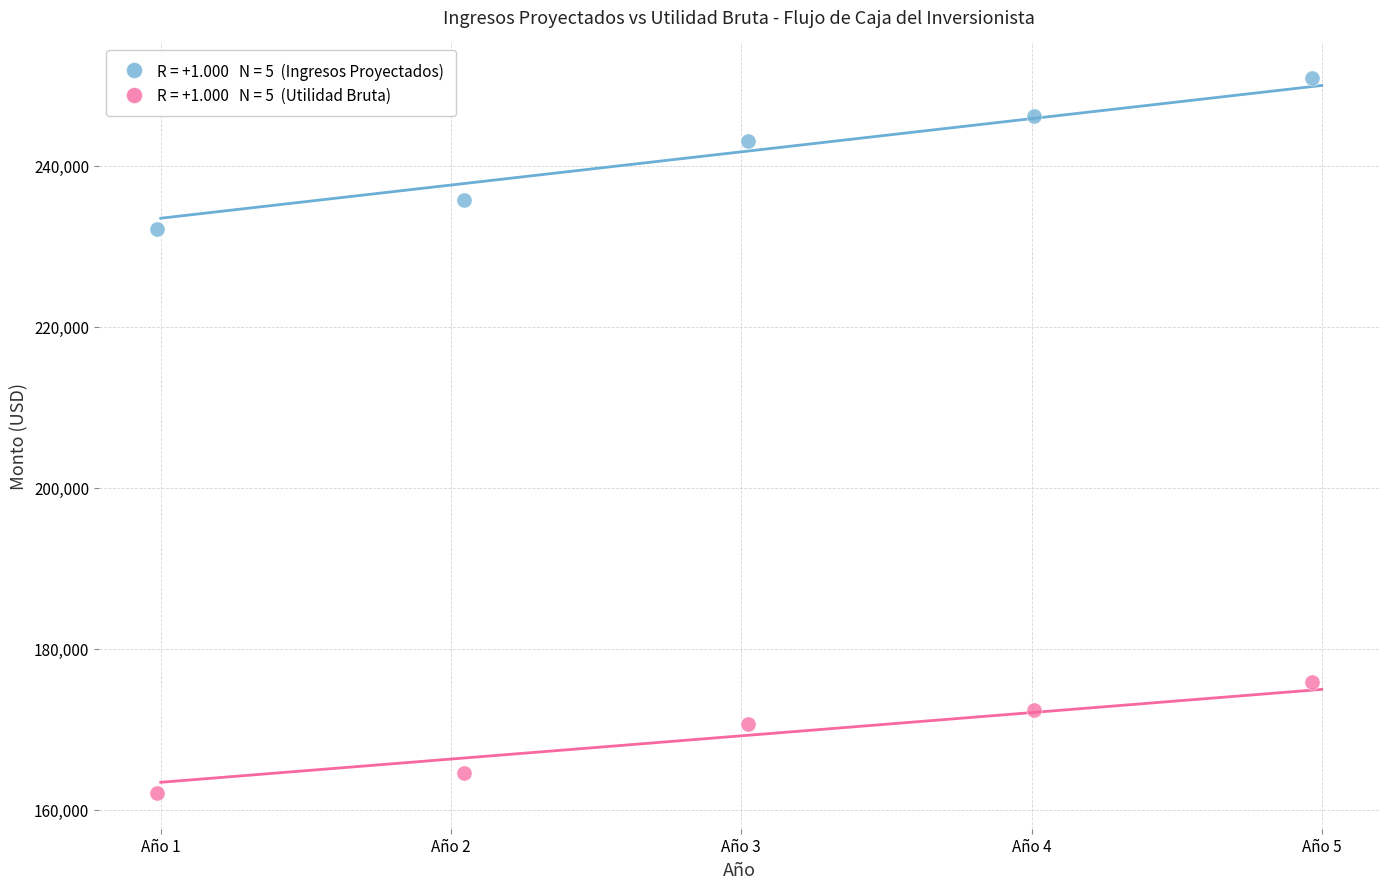

Across all series, what Y value is closest to 206474?

232156.6